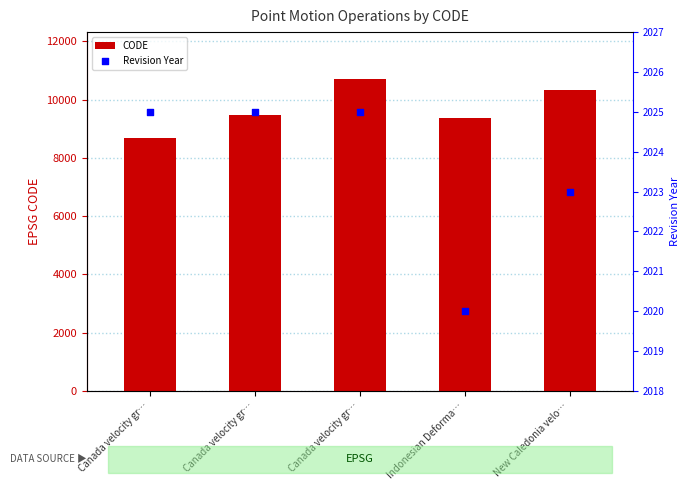

Which series has the widest spread of Y values?

CODE